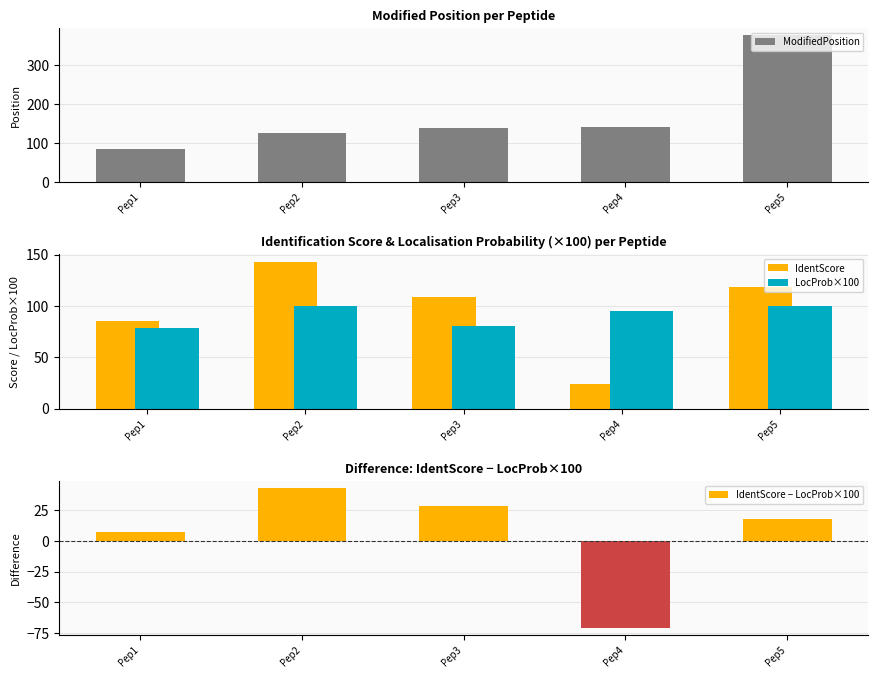

Reading left to right, extract all data points from this chart.

ModifiedPosition: 84.0	125.0	138.0	141.0	376.0
IdentScore: 85.4	142.9	108.2	24.0	117.9
LocProb×100: 78.5	100.0	80.1	94.7	100.0
IdentScore − LocProb×100: 6.9	42.9	28.2	-70.7	17.9